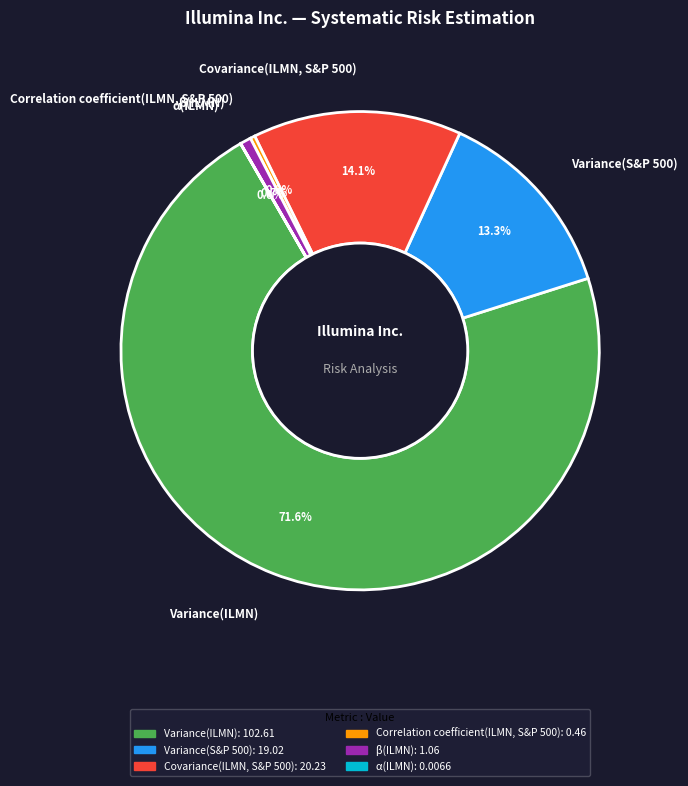

The β(ILMN) slice represents 11% of the pie. True or false?

False